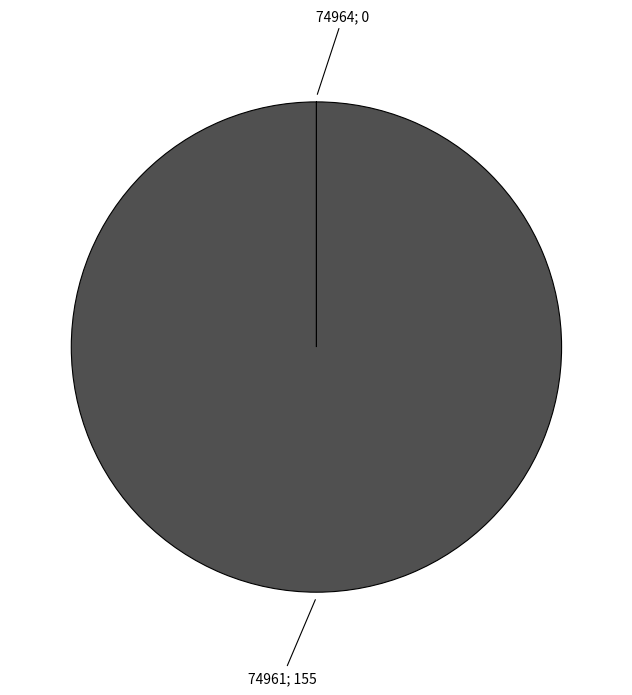

Does any single category account for the majority?

Yes